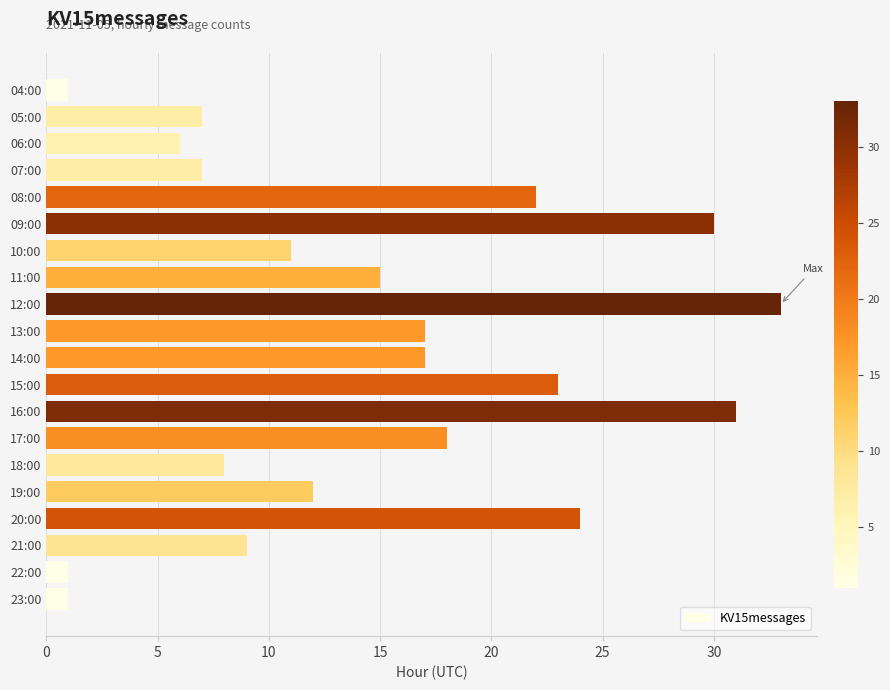

Which label corresponds to the largest value in the chart?

12:00